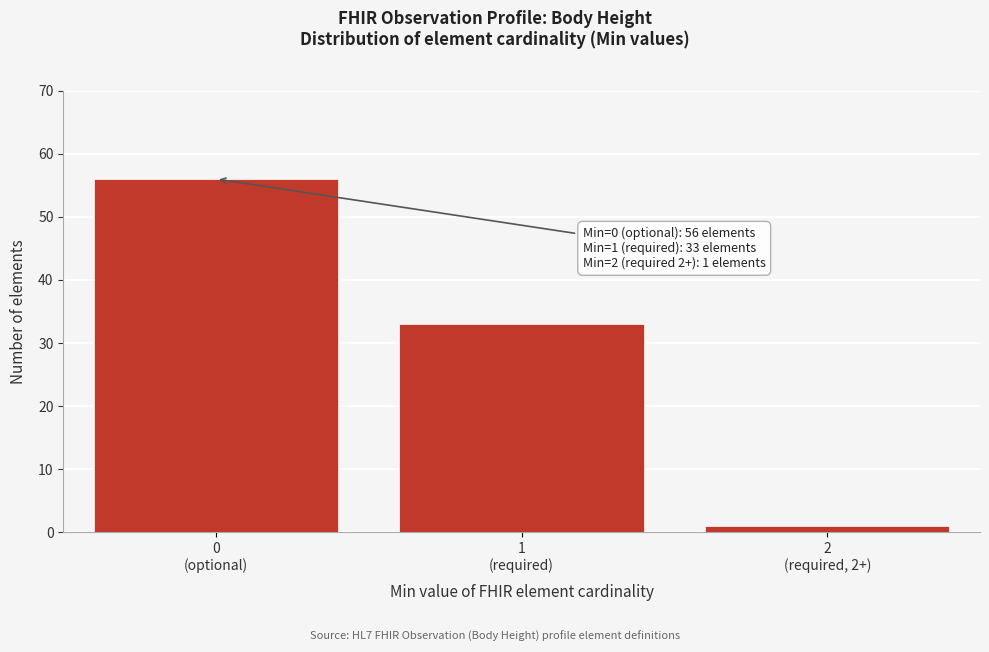

What is the value of the 2nd bar from the left?

33